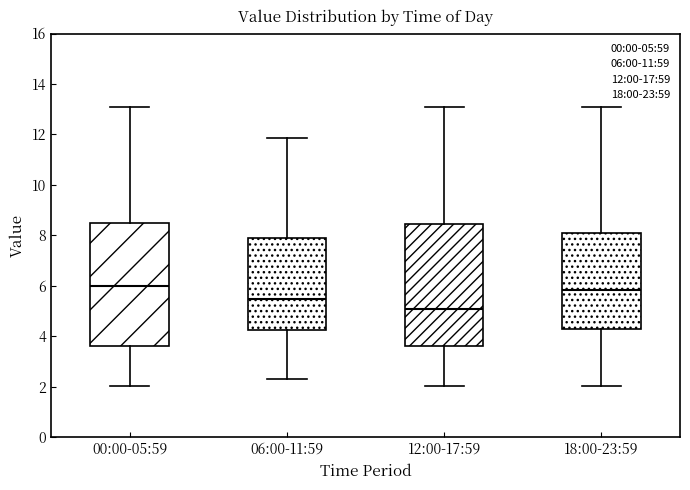

Reading left to right, read every box against the y-axis: the position of its median line, the range the box covers, and the ends of its whiskers. The values are not printed on the chart, so give them approximately, as read against the axis.

00:00-05:59: median 6.0, box 3.6 to 8.6, whiskers 2.0 to 13.0
06:00-11:59: median 5.4, box 4.2 to 7.8, whiskers 2.4 to 11.8
12:00-17:59: median 5.0, box 3.6 to 8.4, whiskers 2.0 to 13.0
18:00-23:59: median 5.8, box 4.4 to 8.2, whiskers 2.0 to 13.0